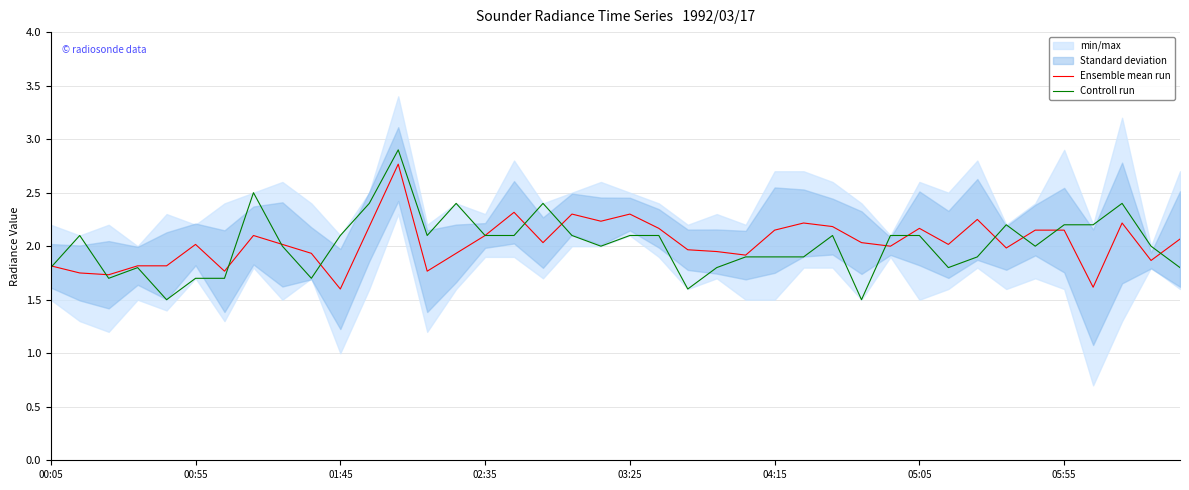

Which series changed the most between 19 and 32?

Controll run